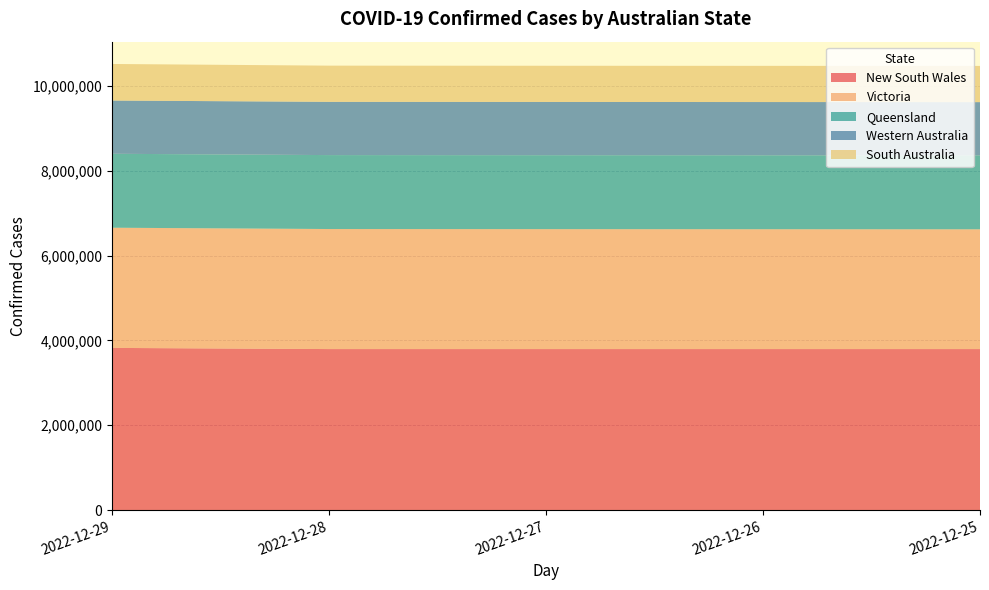

Reading right to left, extract all data points from this chart.

New South Wales: 3797451	3797451	3797451	3797451	3825104
Victoria: 2823987	2825877	2827994	2830731	2833882
Queensland: 1743616	1743616	1743616	1743616	1743616
Western Australia: 1255595	1255595	1255595	1255595	1255595
South Australia: 853367	853367	853367	853367	862043